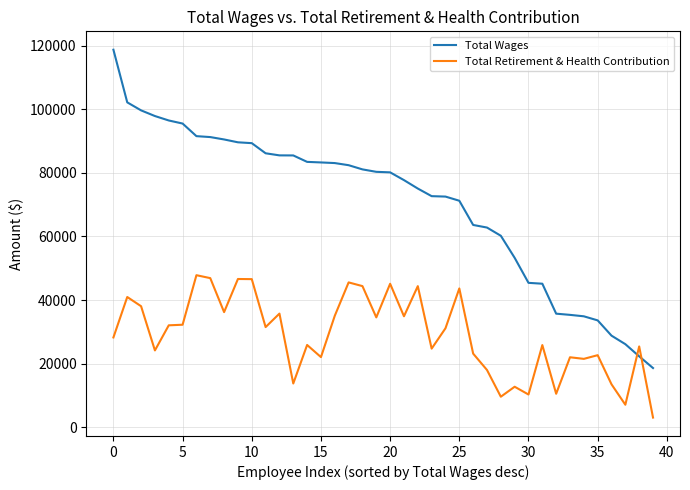

After their last crossing, which series has the higher values: Total Wages or Total Retirement & Health Contribution?

Total Wages